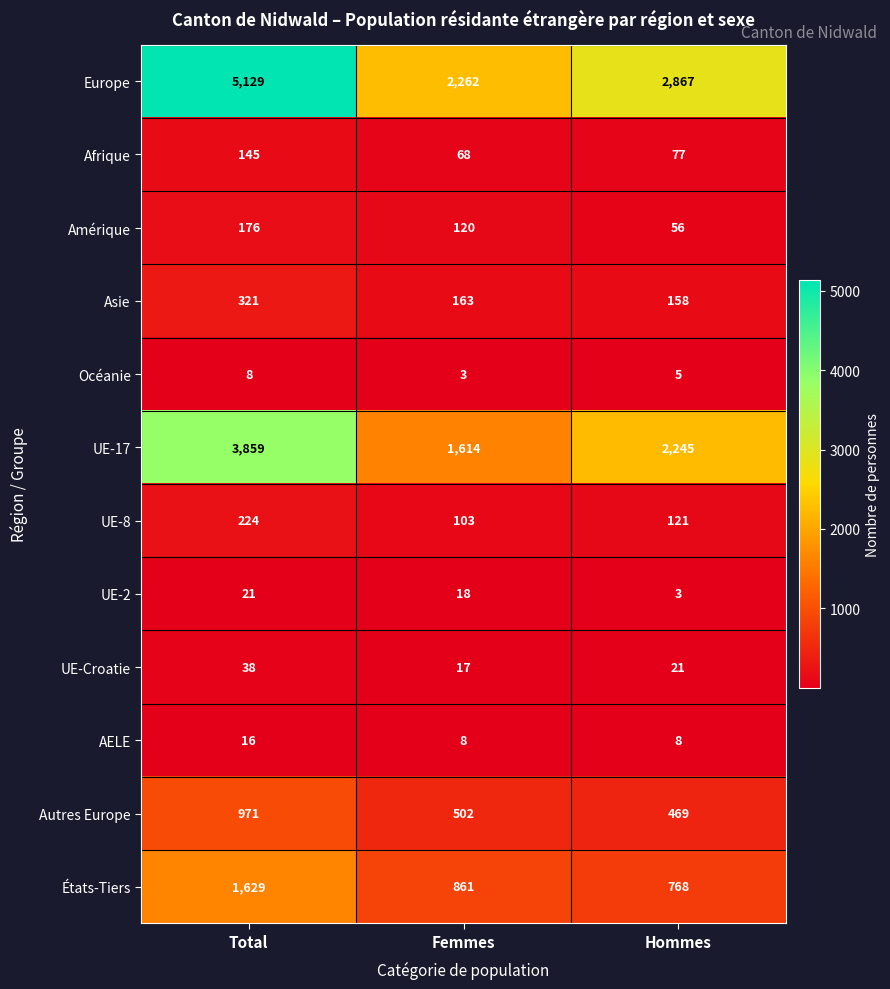

What is the difference between the maximum and minimum values in the UE-Croatie series?

21